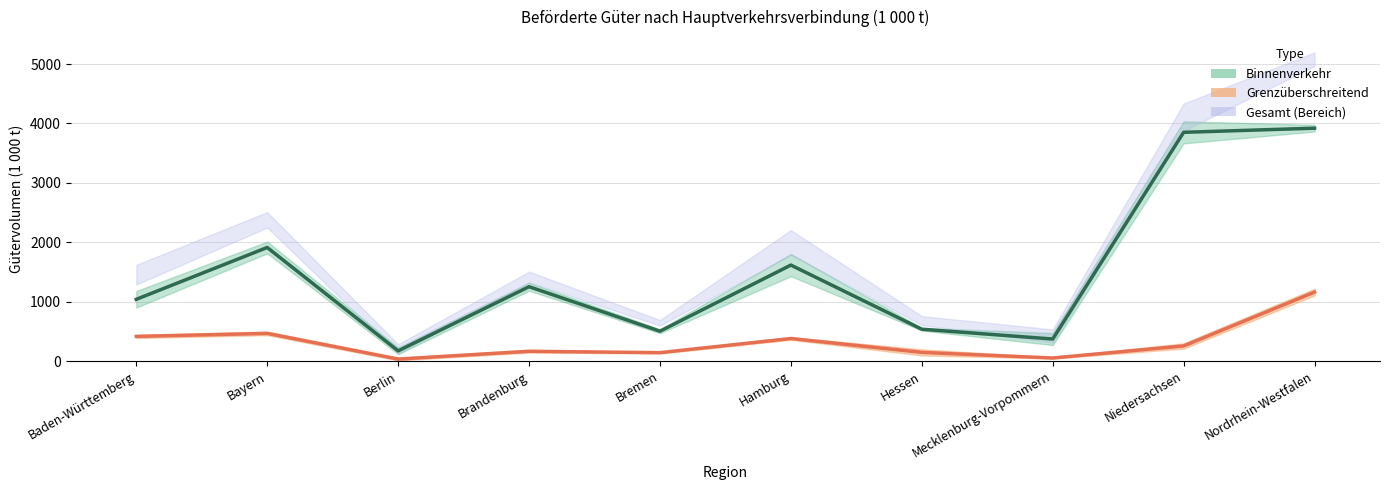

Which series has the largest total across all categories?

Versand (Binnenverkehr)